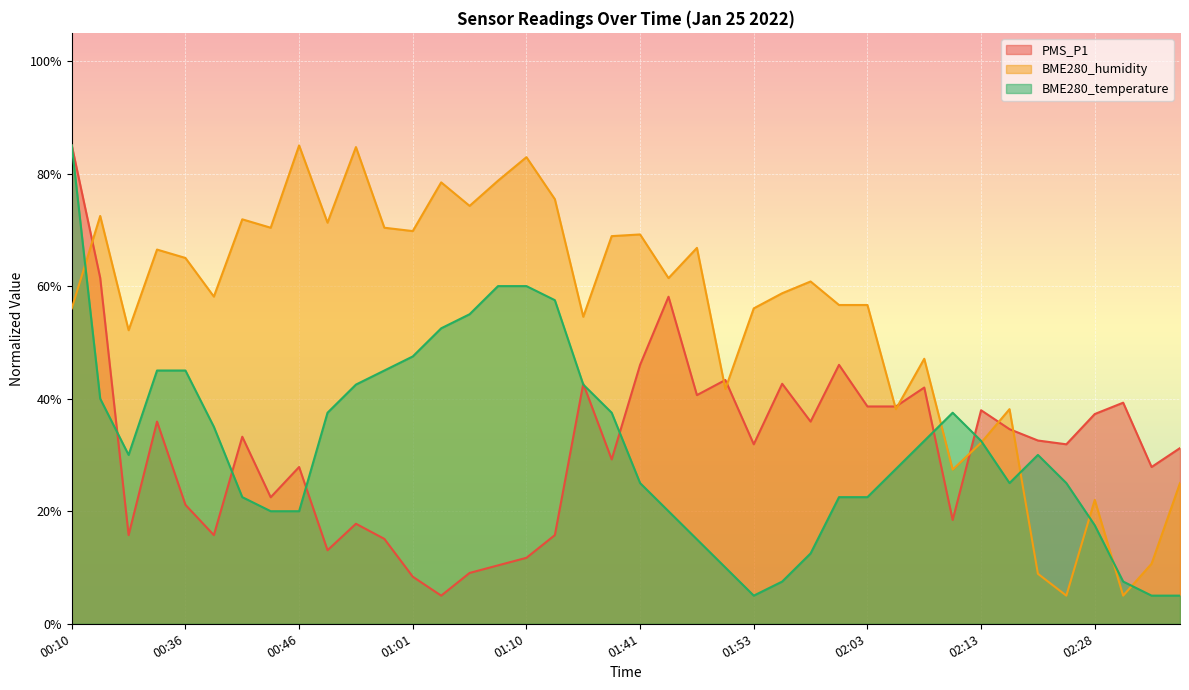

How many data points does each series have?

40